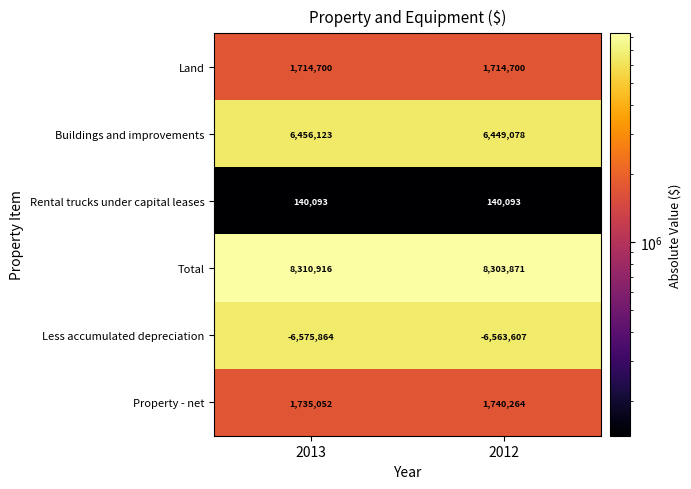

At 2012, list the series in order from largest to smallest.

Total, Buildings and improvements, Property - net, Land, Rental trucks under capital leases, Less accumulated depreciation